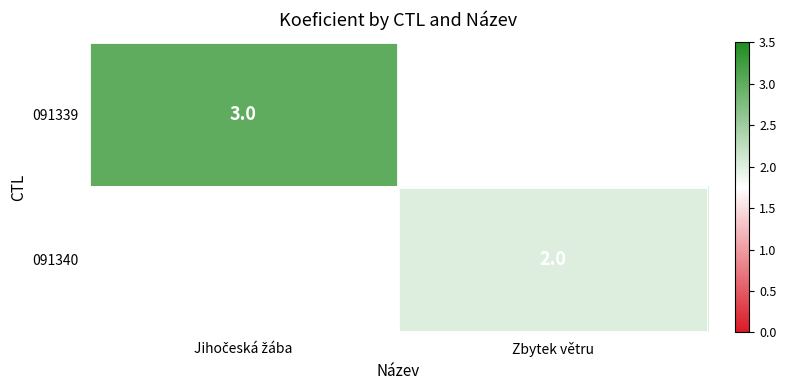

The value of 091340 at Zbytek větru is 1. True or false?

False